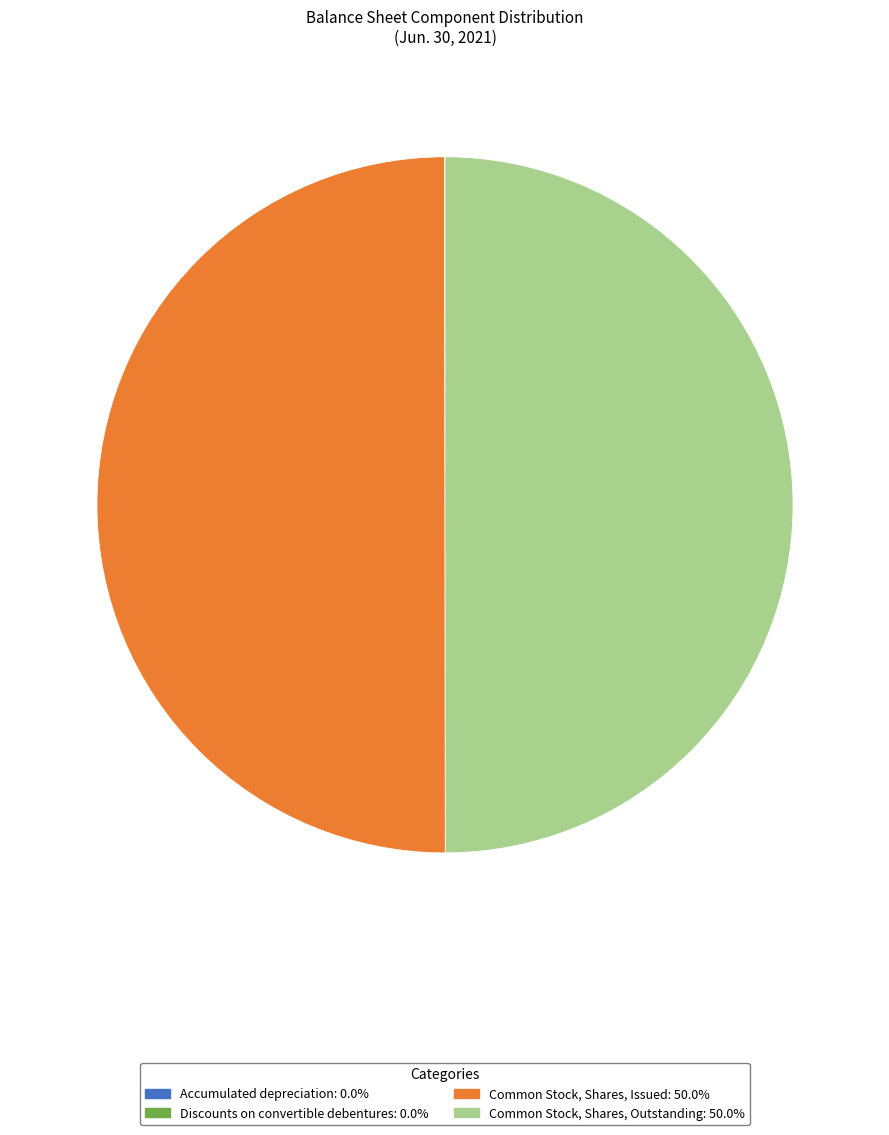

Combined, do Discounts on convertible debentures and Accumulated depreciation account for over 50%?

No